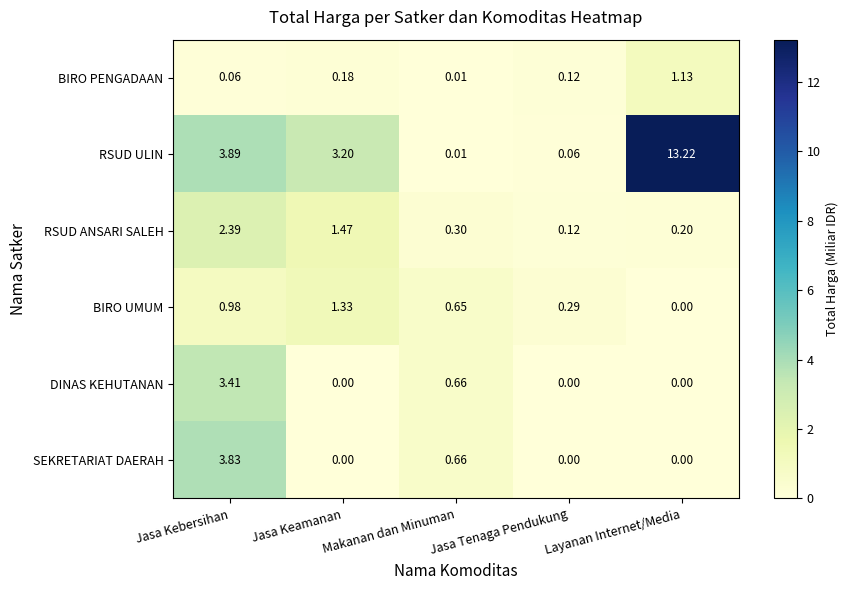

At which label does DINAS KEHUTANAN reach its peak?

Jasa Kebersihan